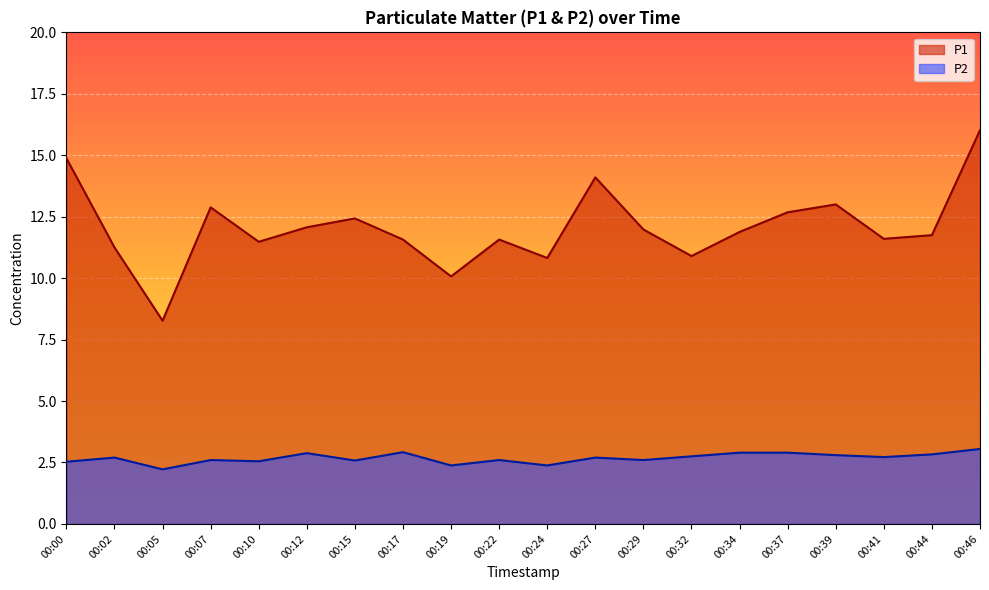

How many lines are shown in the chart?

2